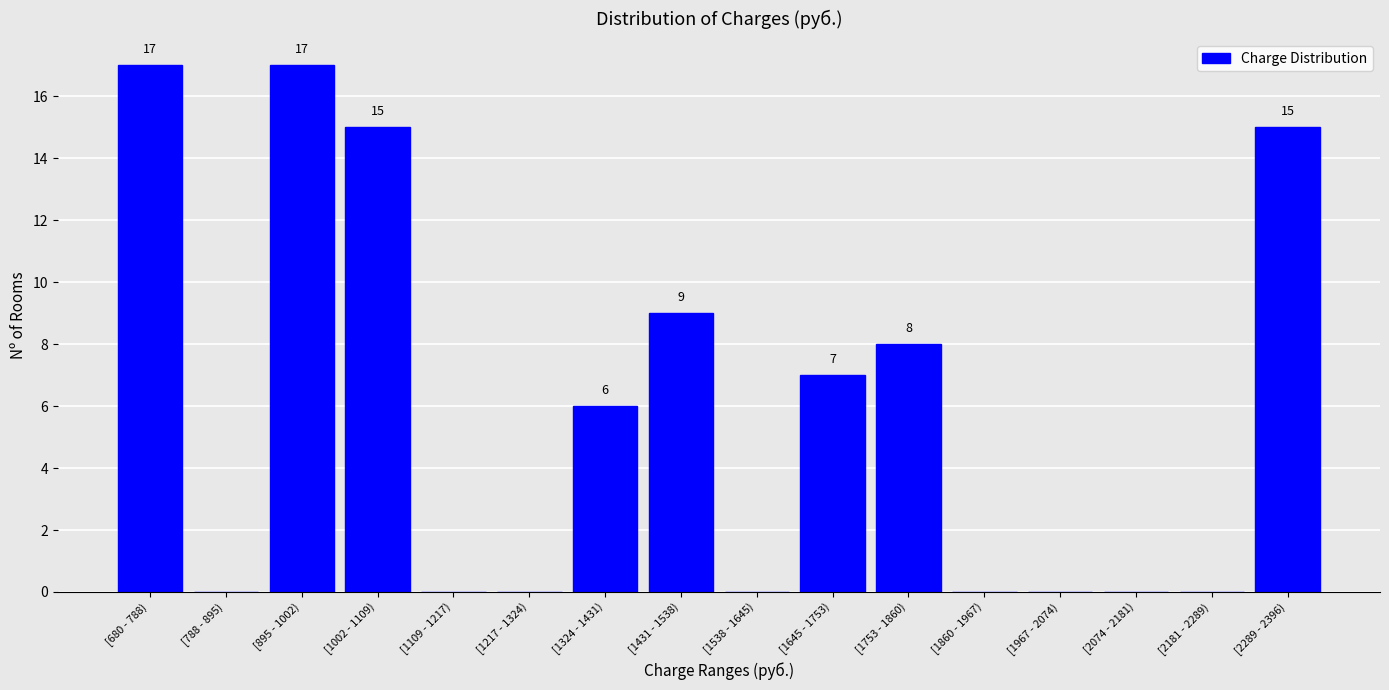

Reading left to right, transcribe all the data shown in this chart.

[680 - 788)=17	[788 - 895)=0	[895 - 1002)=17	[1002 - 1109)=15	[1109 - 1217)=0	[1217 - 1324)=0	[1324 - 1431)=6	[1431 - 1538)=9	[1538 - 1645)=0	[1645 - 1753)=7	[1753 - 1860)=8	[1860 - 1967)=0	[1967 - 2074)=0	[2074 - 2181)=0	[2181 - 2289)=0	[2289 - 2396)=15